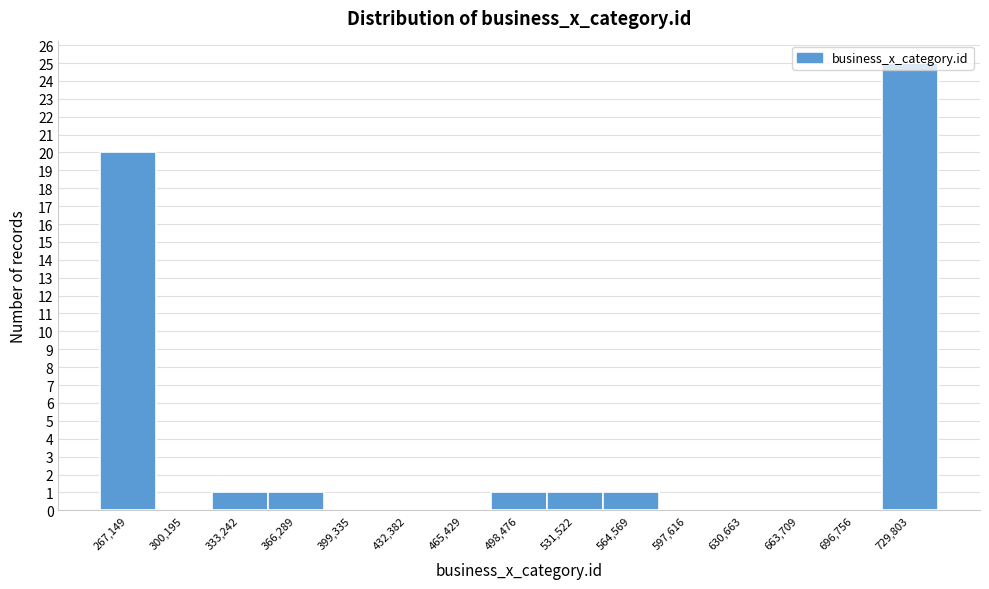

What is the sum of the values at 267,149 and 399,335?

20